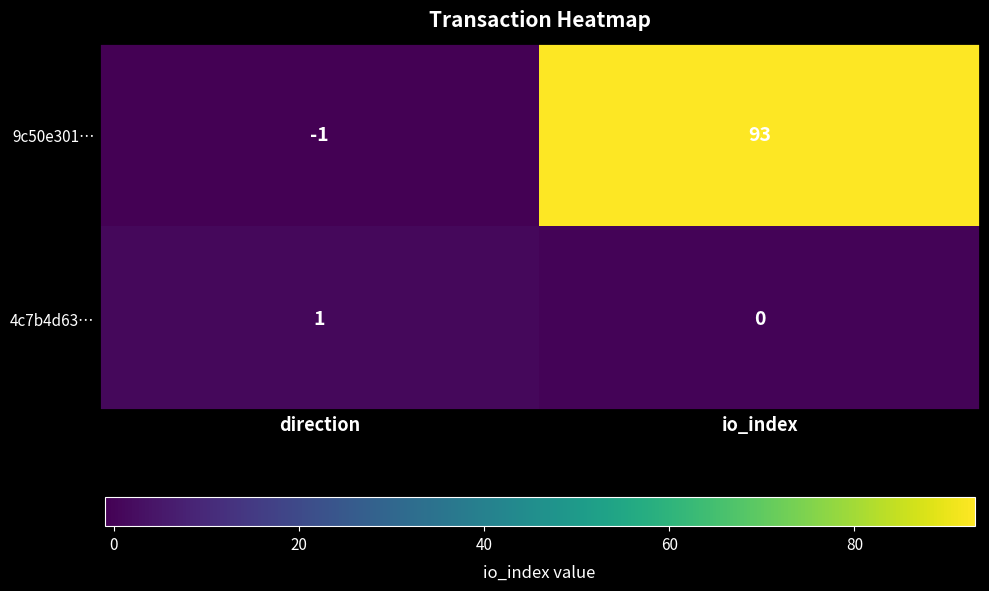

Rank the series by their average value, from highest to lowest.

9c50e301…, 4c7b4d63…